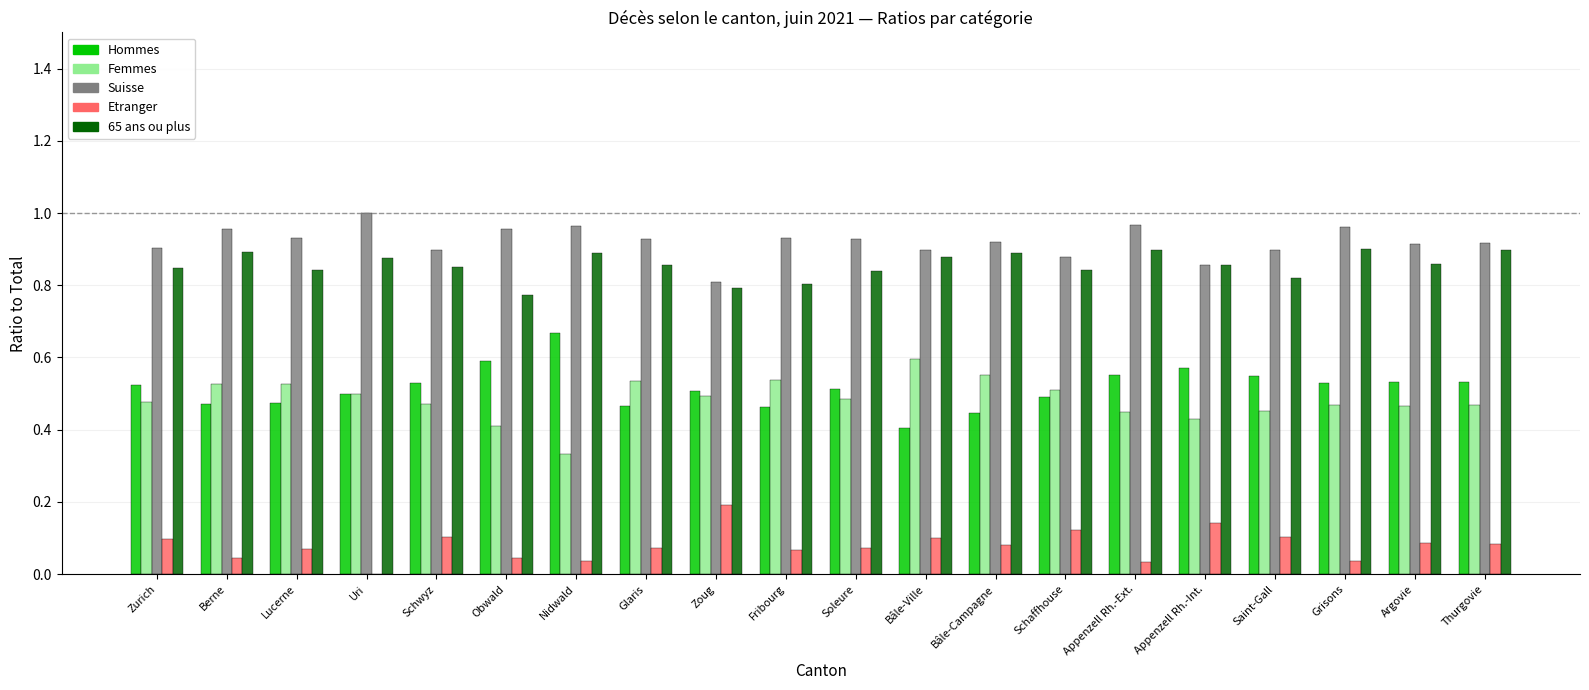

True or false: Suisse has a value of 1.3 at Berne.

False